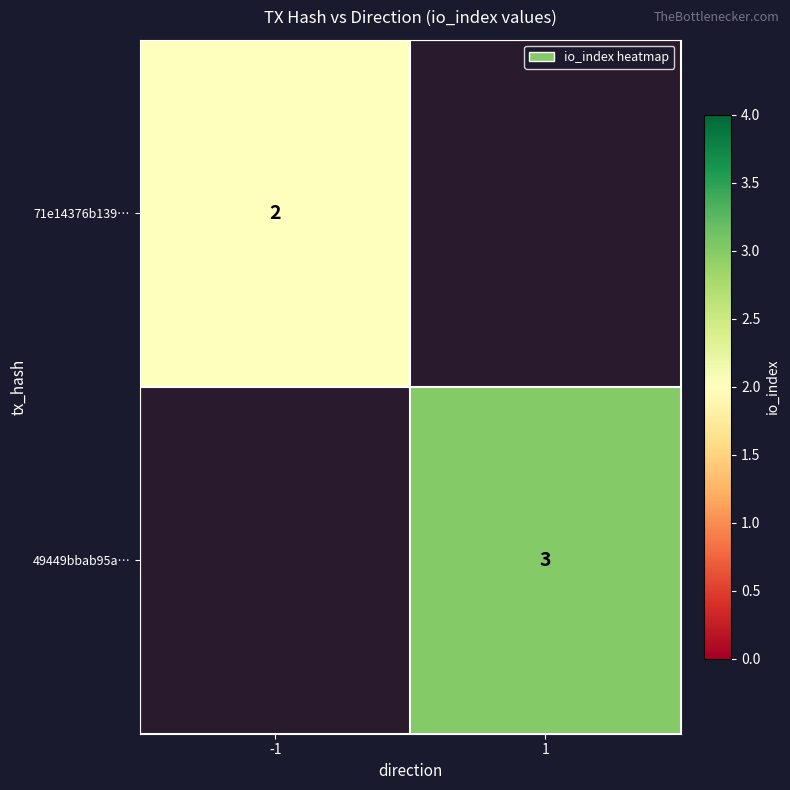

Is the value of 71e14376b139… at -1 greater than the value of 49449bbab95a… at 1?

No